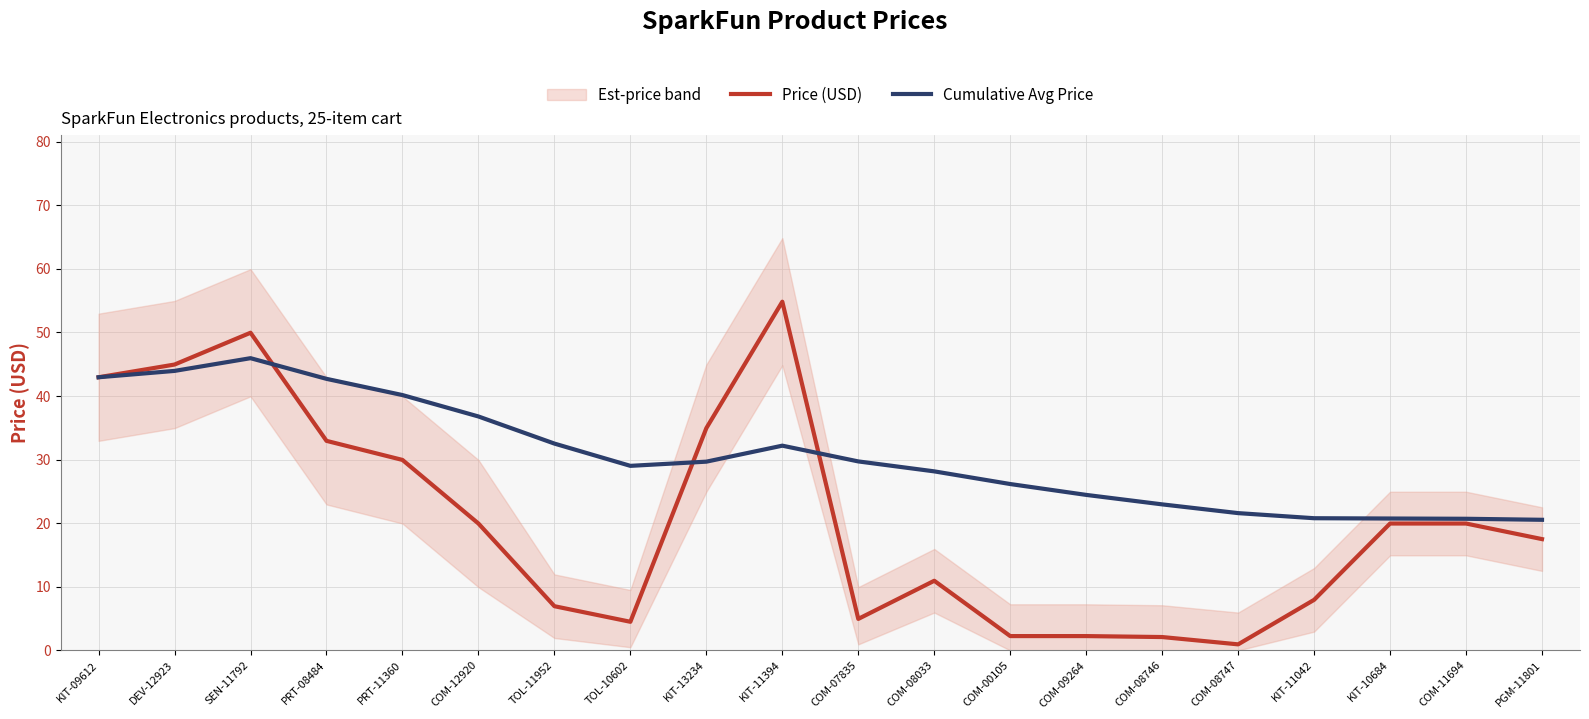

How many interior local peaks does the Price (USD) series have?

3